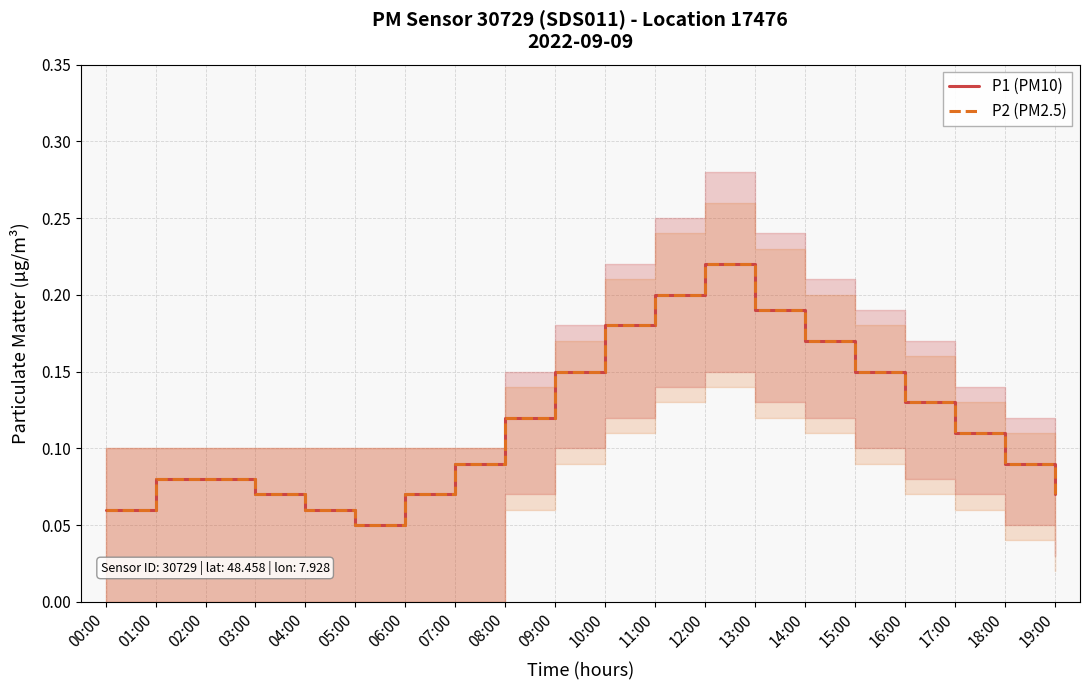

At which category does P2 (PM2.5) reach its first local valley?

05:00